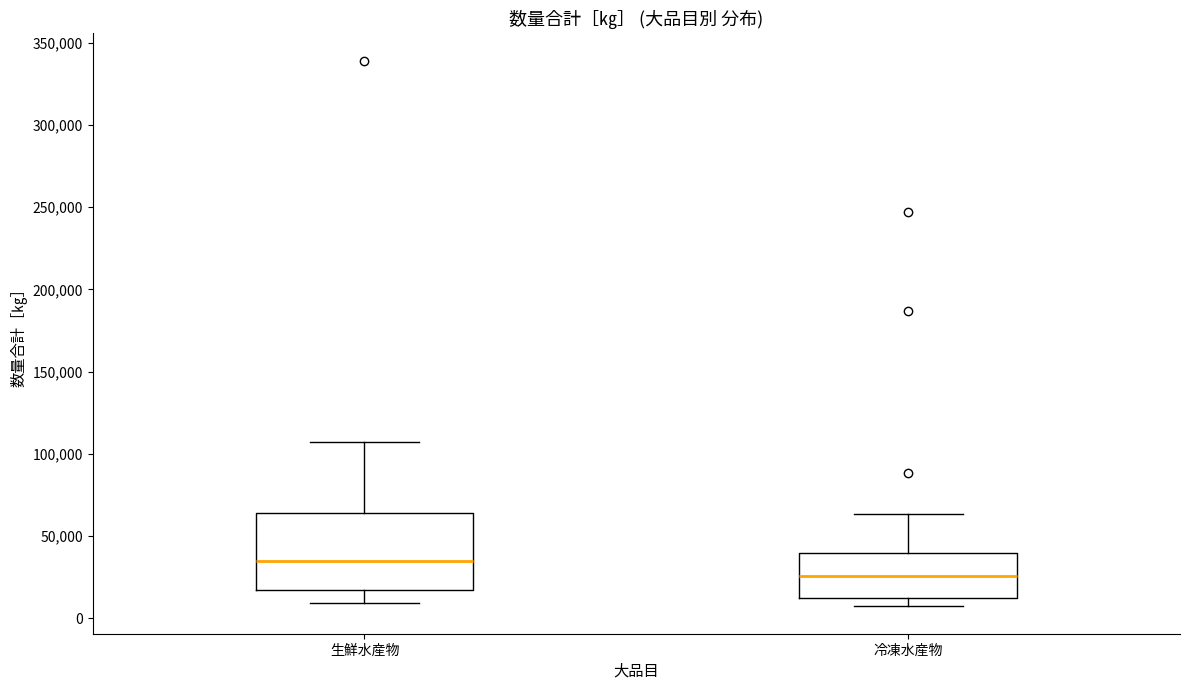

Comparing the boxes themselves (not the whiskers), which one is the tallest?

生鮮水産物